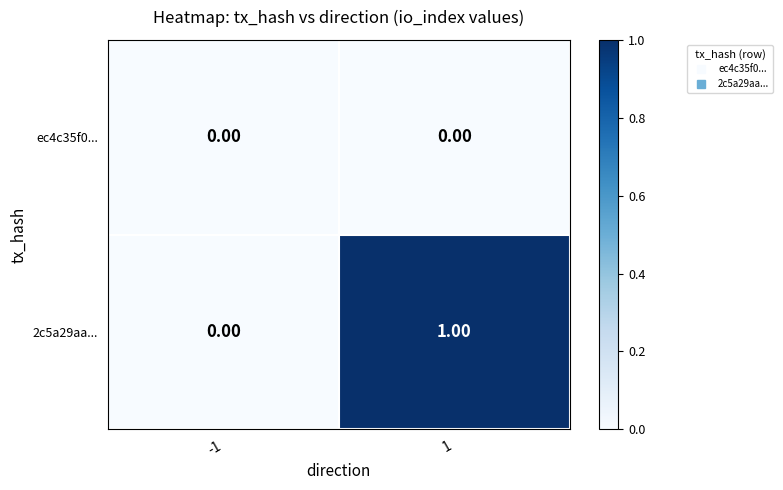

How many values in 2c5a29aa... are above zero?

1